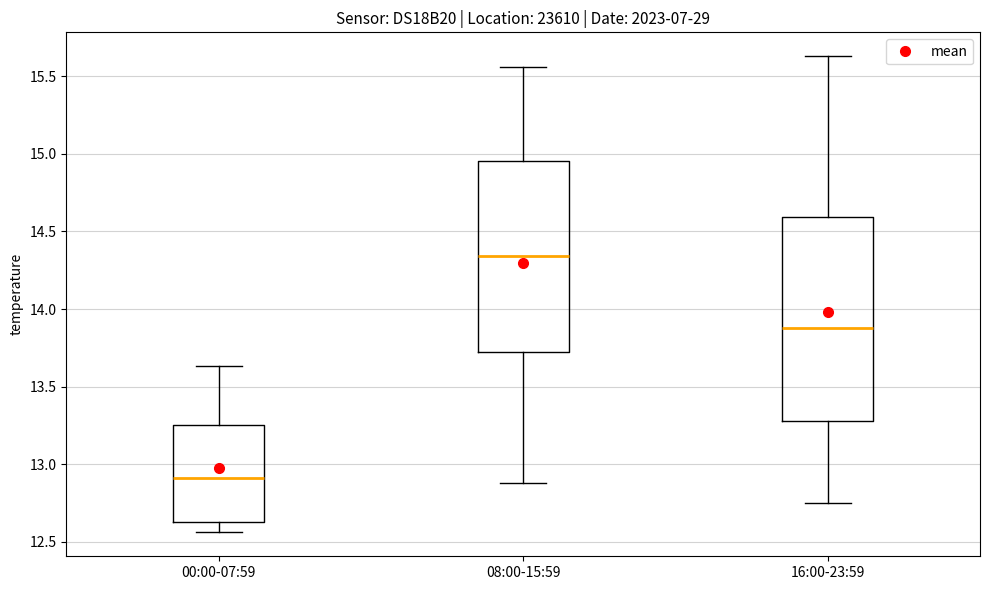

Comparing the boxes themselves (not the whiskers), which one is the tallest?

16:00-23:59